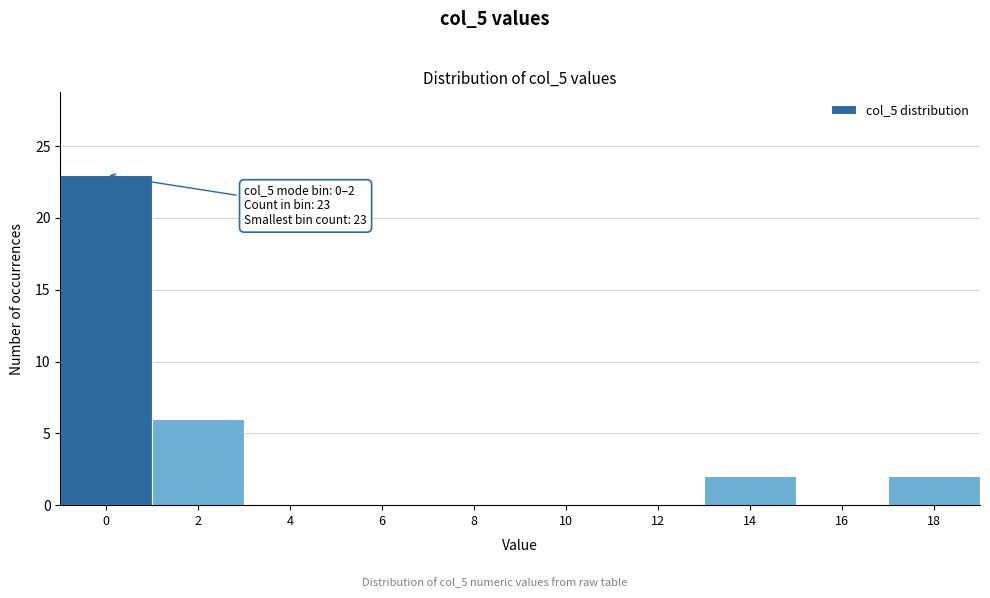

Reading left to right, extract all data points from this chart.

0=23	2=6	4=0	6=0	8=0	10=0	12=0	14=2	16=0	18=2